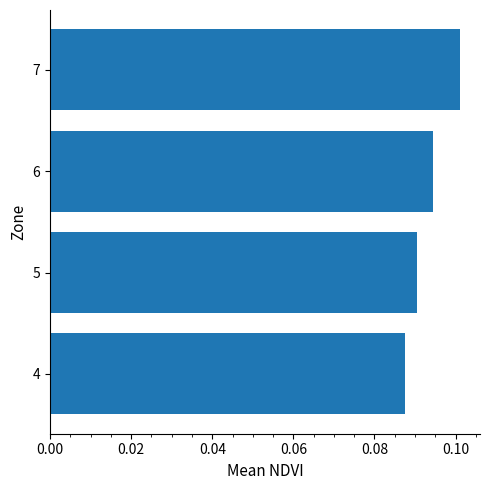

At which category does the chart reach its peak across all series?

7